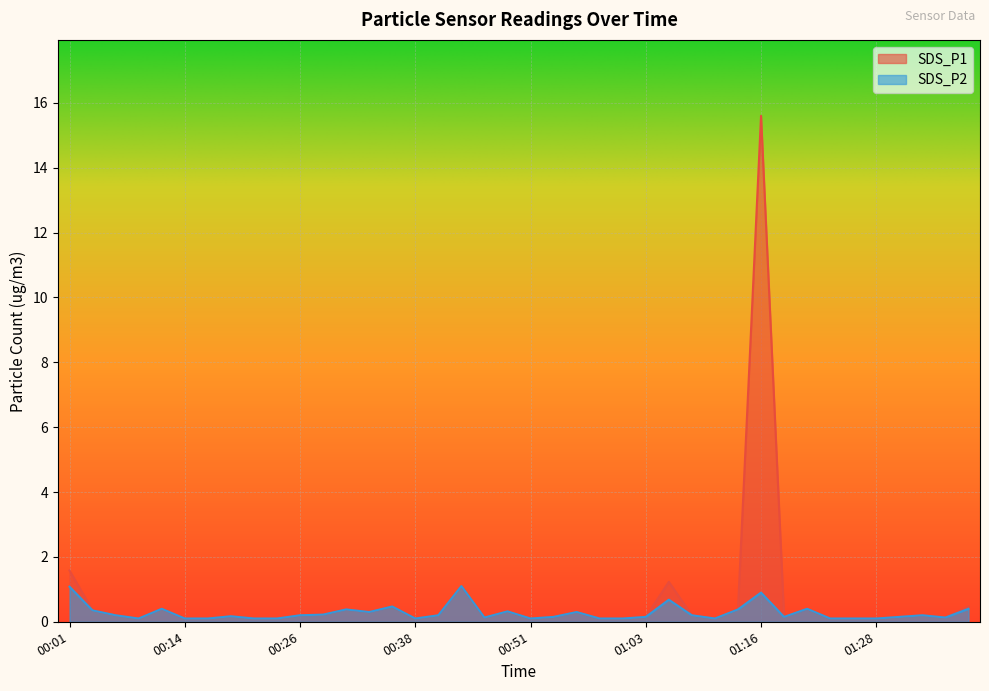

At which category does SDS_P2 reach its first local valley?

00:09